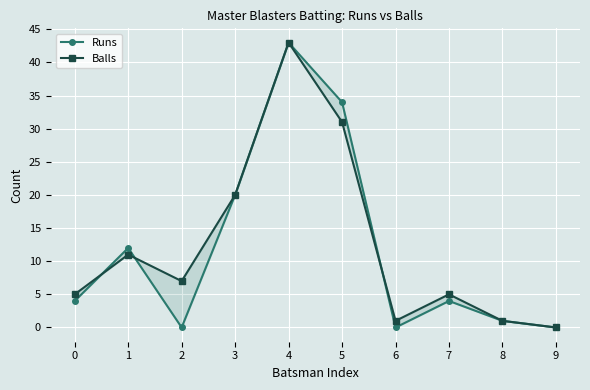

List the labels in order of Runs value, smallest first.

2, 6, 9, 8, 0, 7, 1, 3, 5, 4